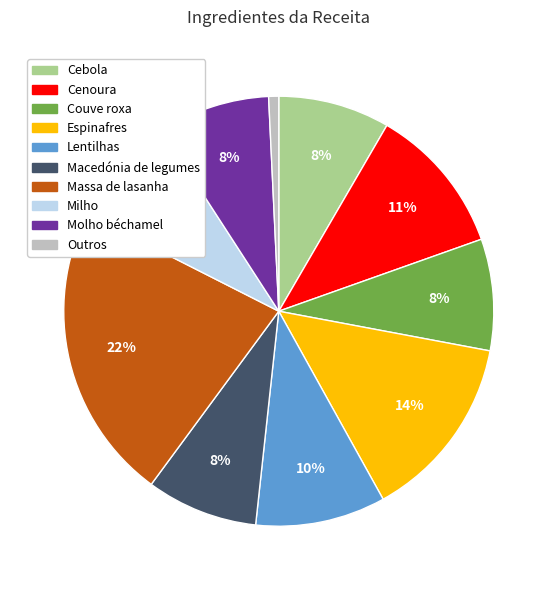

Is there a majority slice in this chart?

No